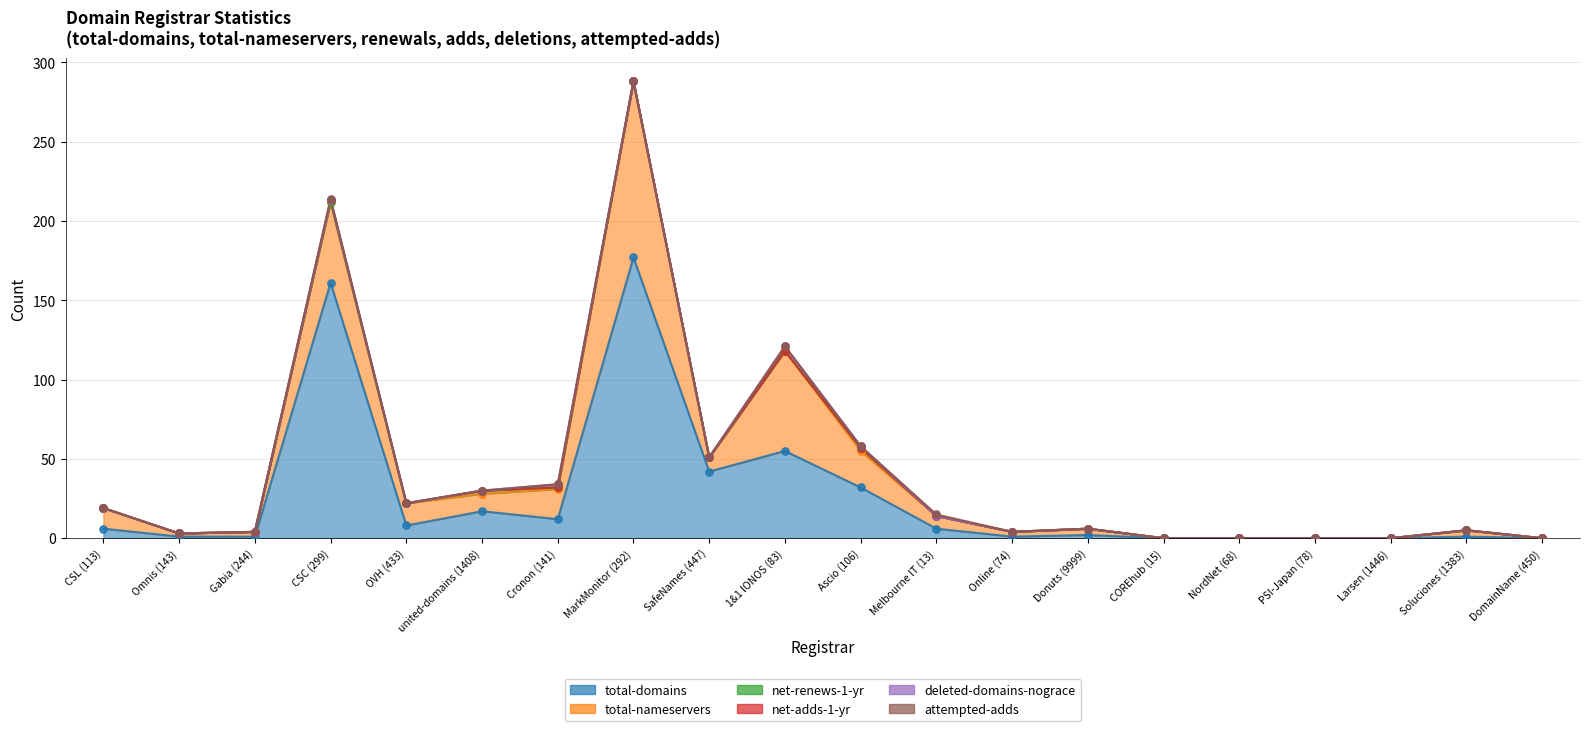

Which series has the largest total across all categories?

total-domains